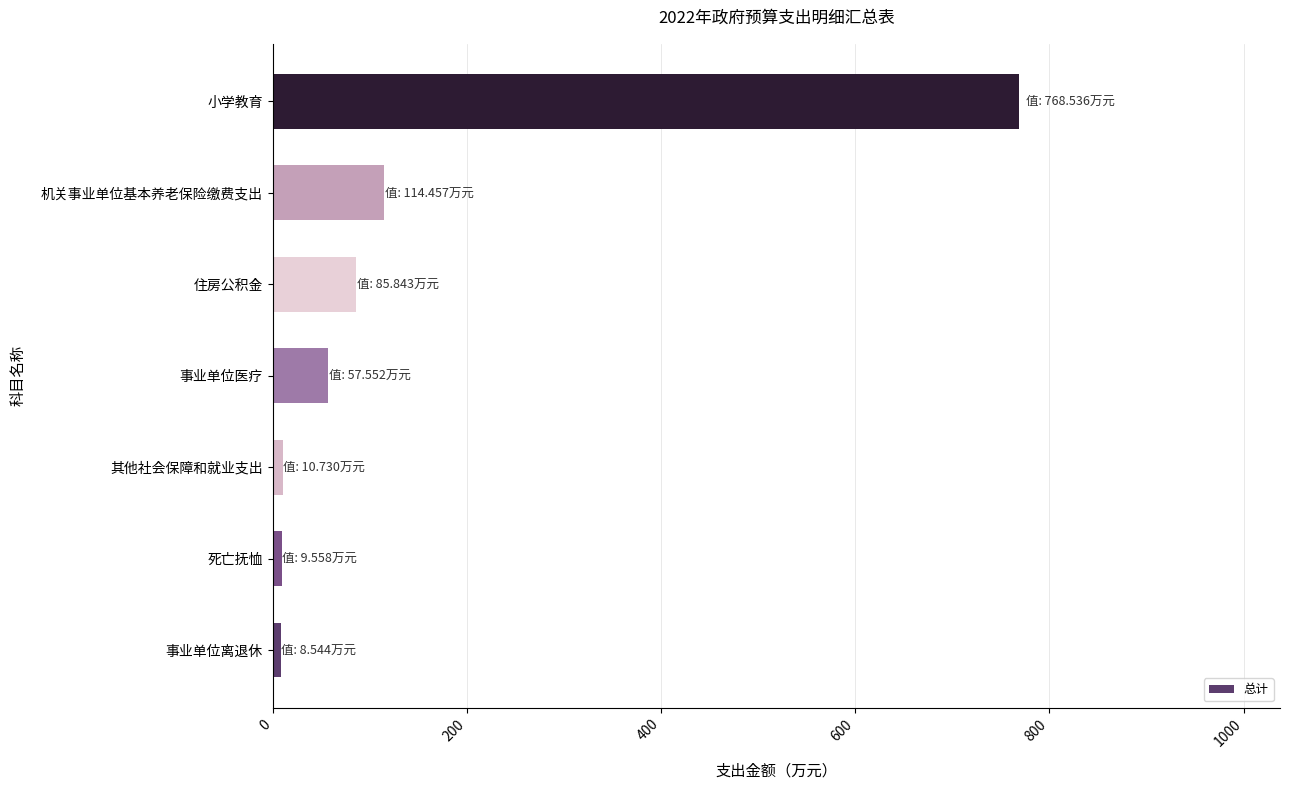

What is the average value?

150.7